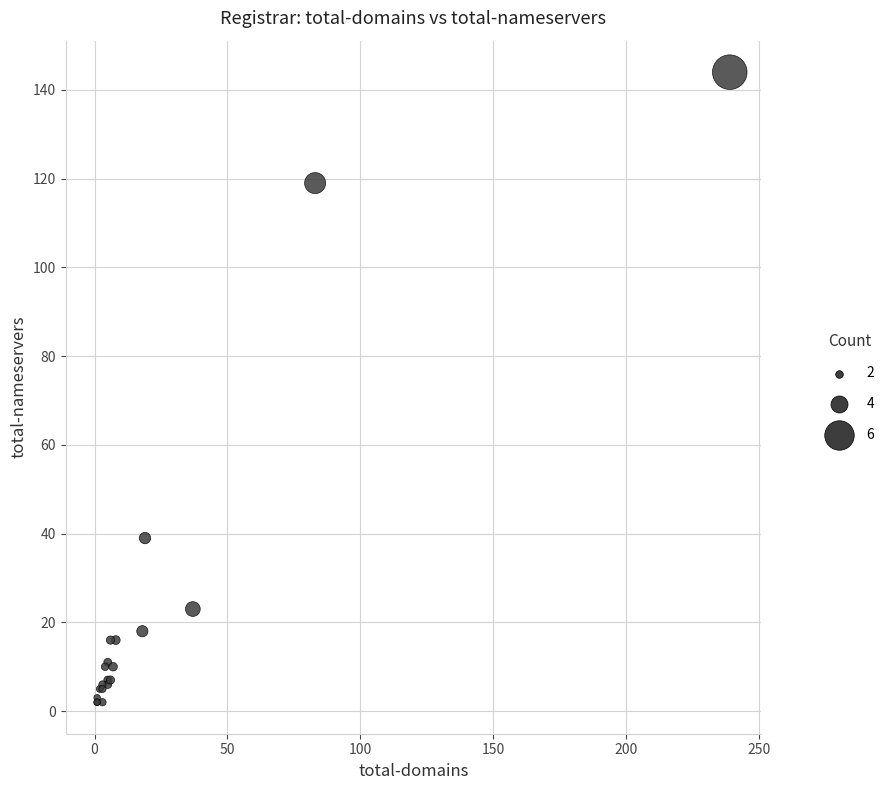

What Y value in the scatter plot is closest to 73?

39